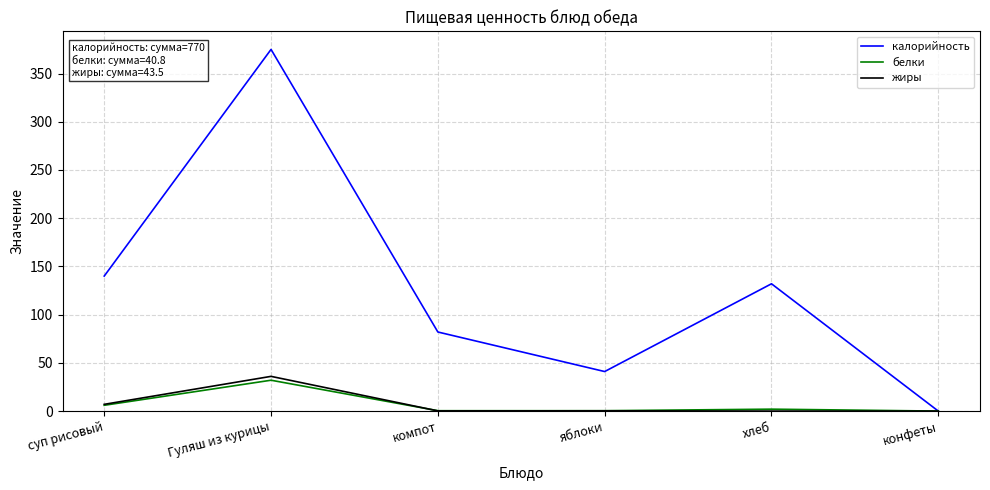

What is the highest value of the жиры series?

36.0